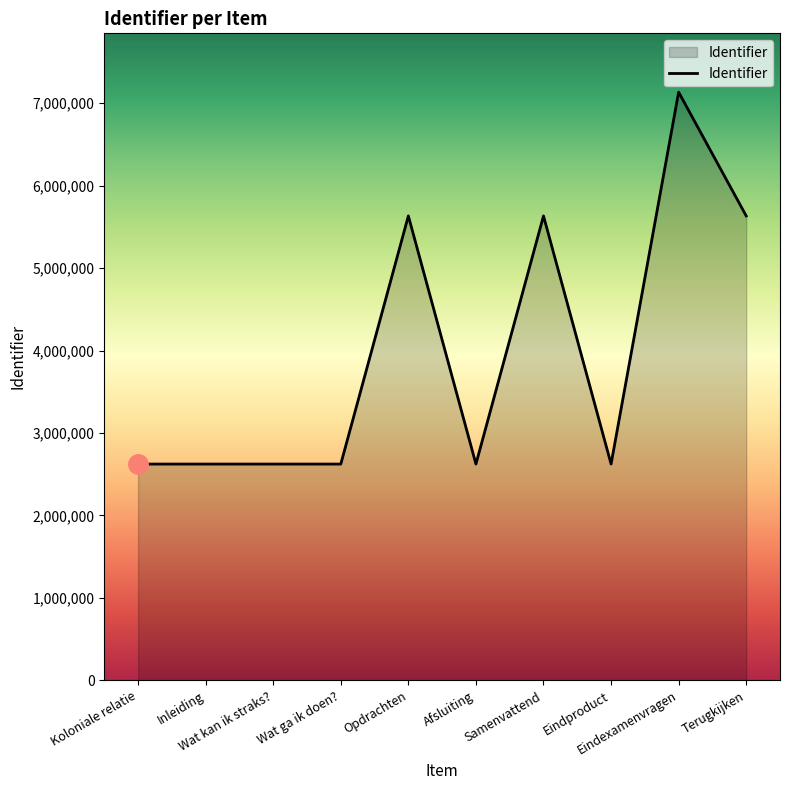

True or false: the data has more than 0 interior local peaks.

True